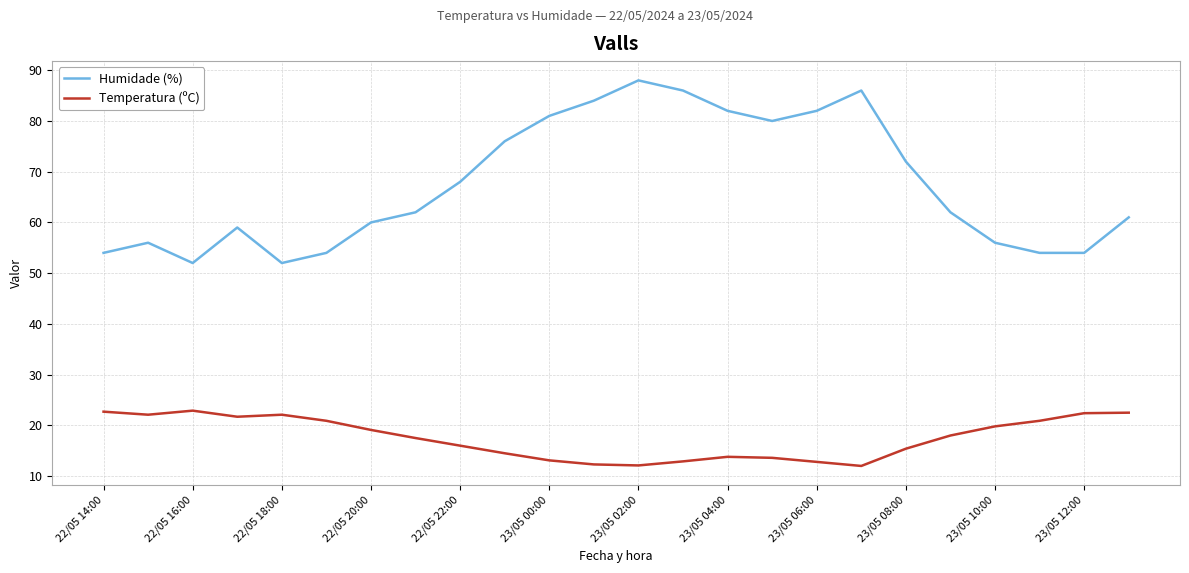

Which series has the widest spread of values?

Humidade (%)